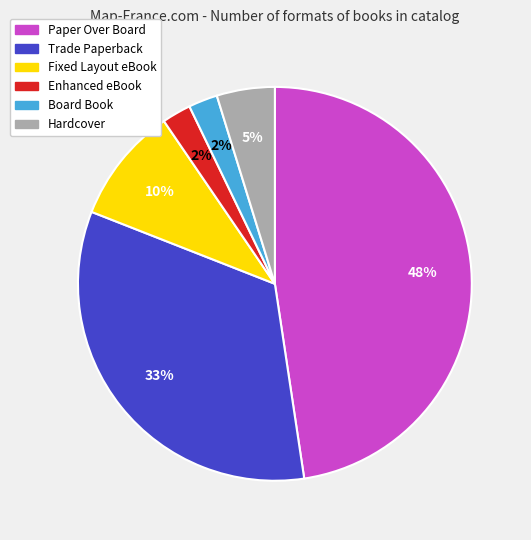

True or false: Trade Paperback accounts for 33% of the total.

True